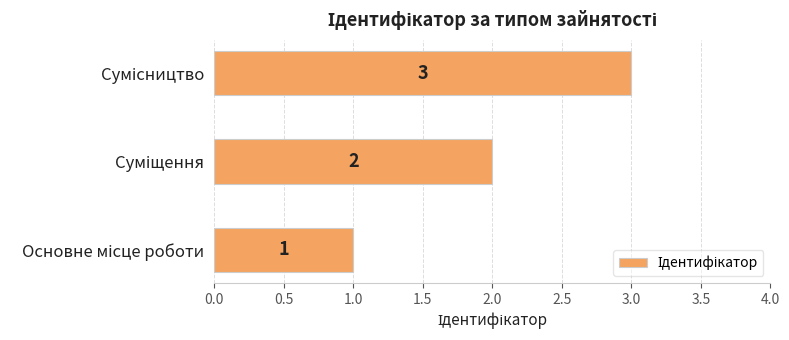

Count the number of categories in the chart.

3